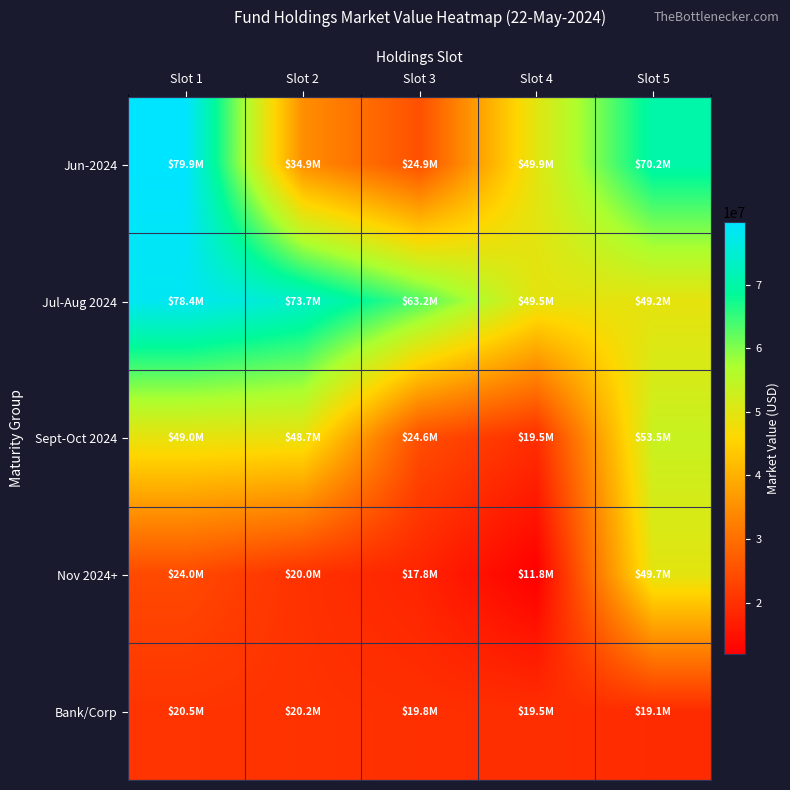

Which series has the widest spread of values?

Jun-2024